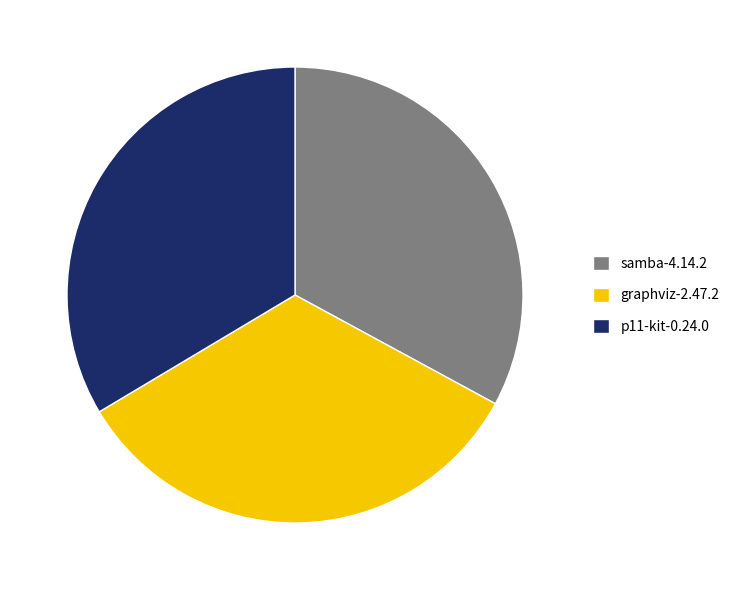

Which category has the smallest portion of the pie?

samba-4.14.2